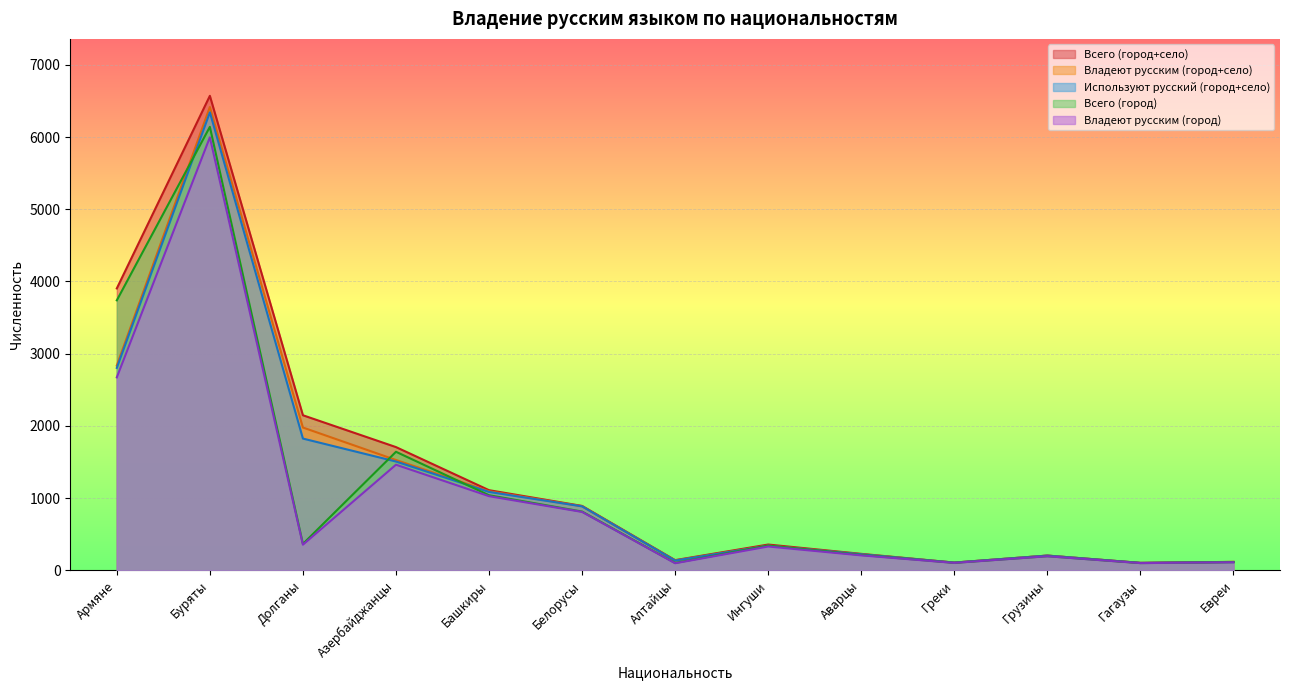

Is it true that Используют русский (город+село) equals 1824 at Долганы?

True